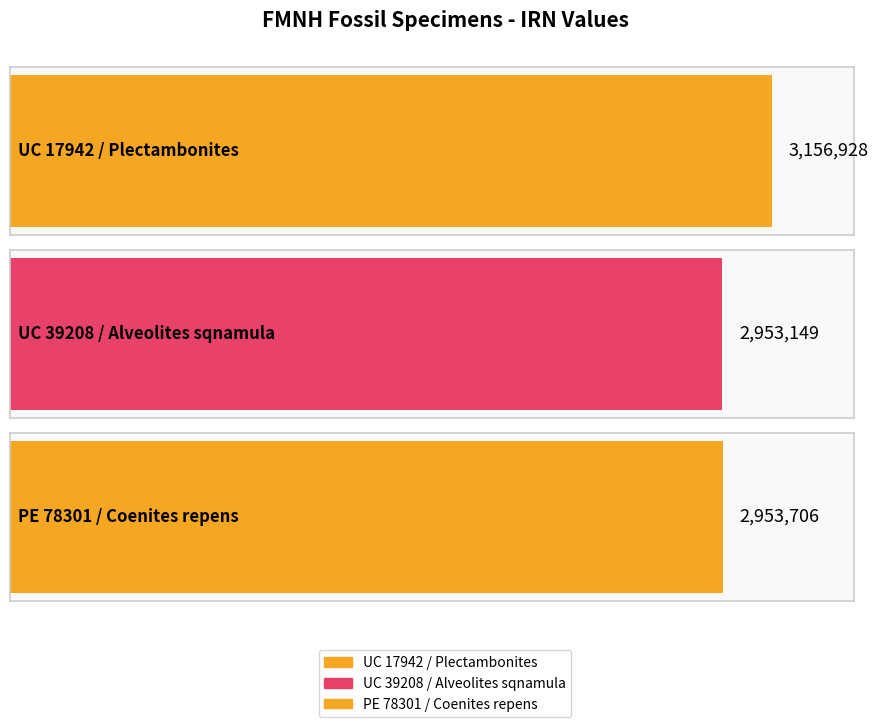

Rank the categories by value from lowest to highest.

UC 39208 / Alveolites sqnamula, PE 78301 / Coenites repens, UC 17942 / Plectambonites